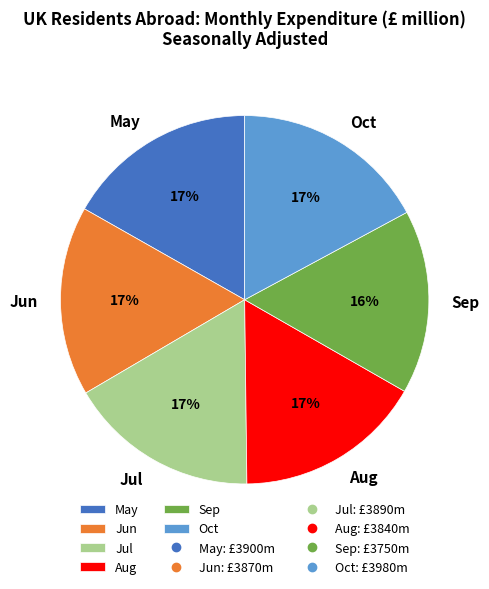

Does May represent more than half of the total?

No